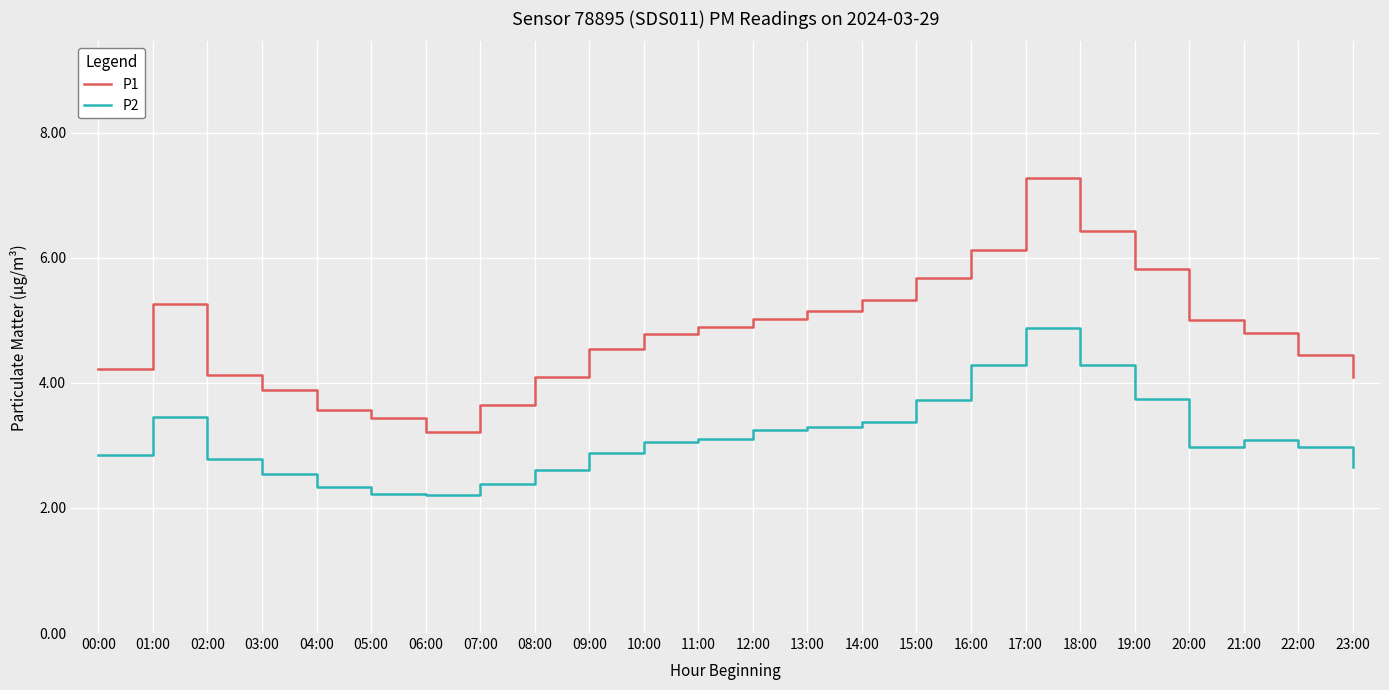

Between 00:00 and 20:00, which series saw the biggest shift?

P1